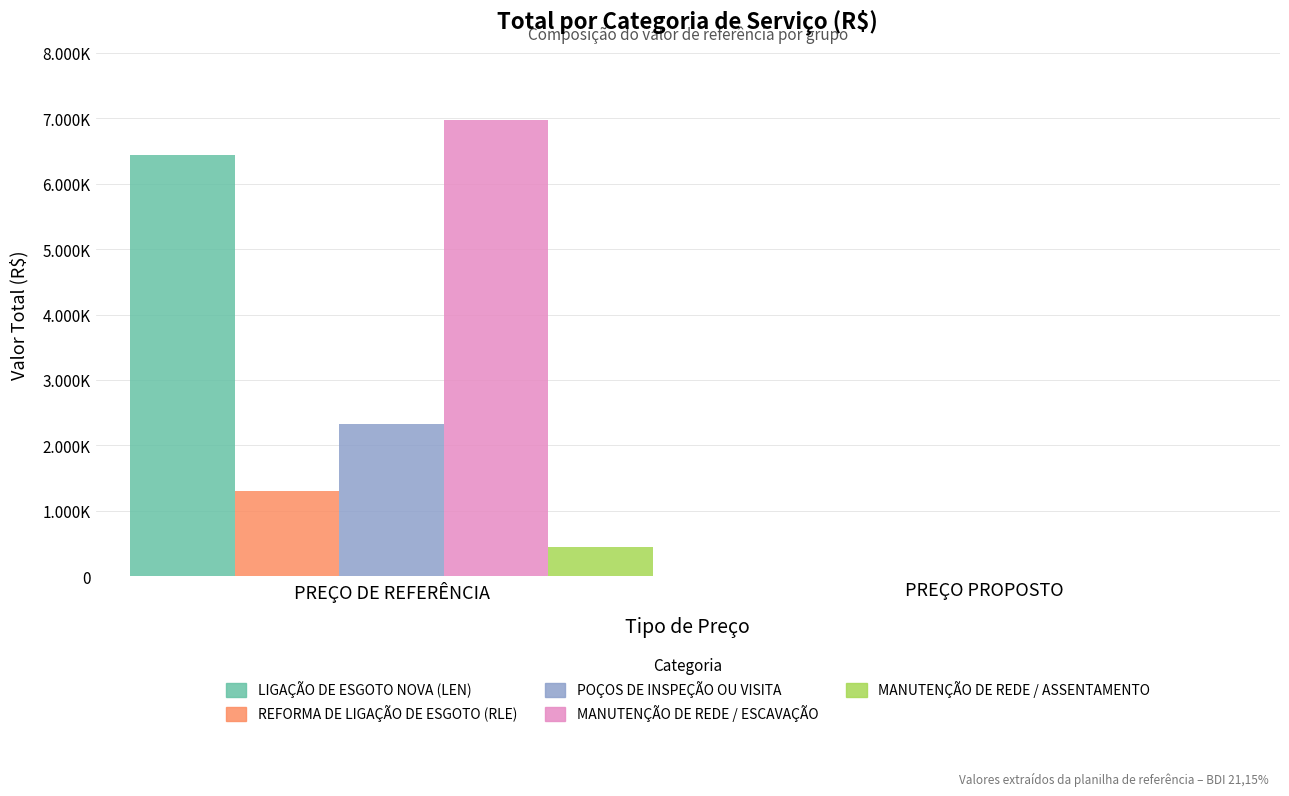

What is the label of the 1st bar from the right?

PREÇO PROPOSTO